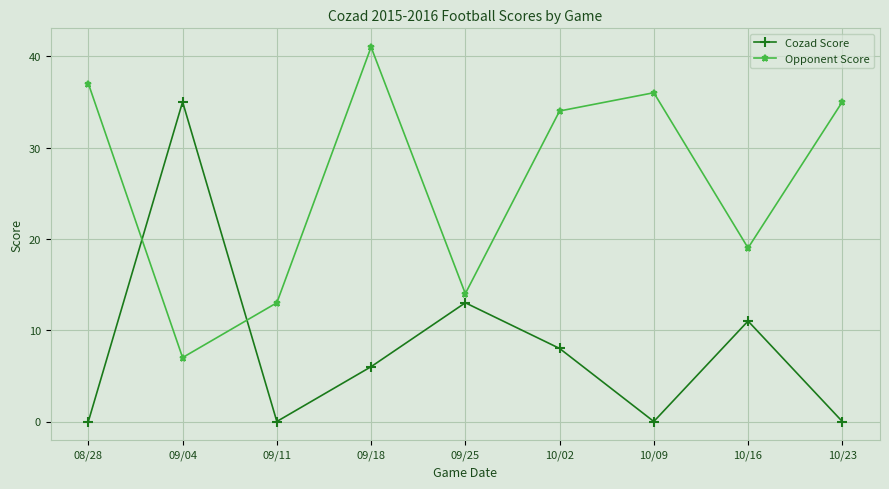

Between 09/25 and 10/02, which series saw the biggest shift?

Opponent Score